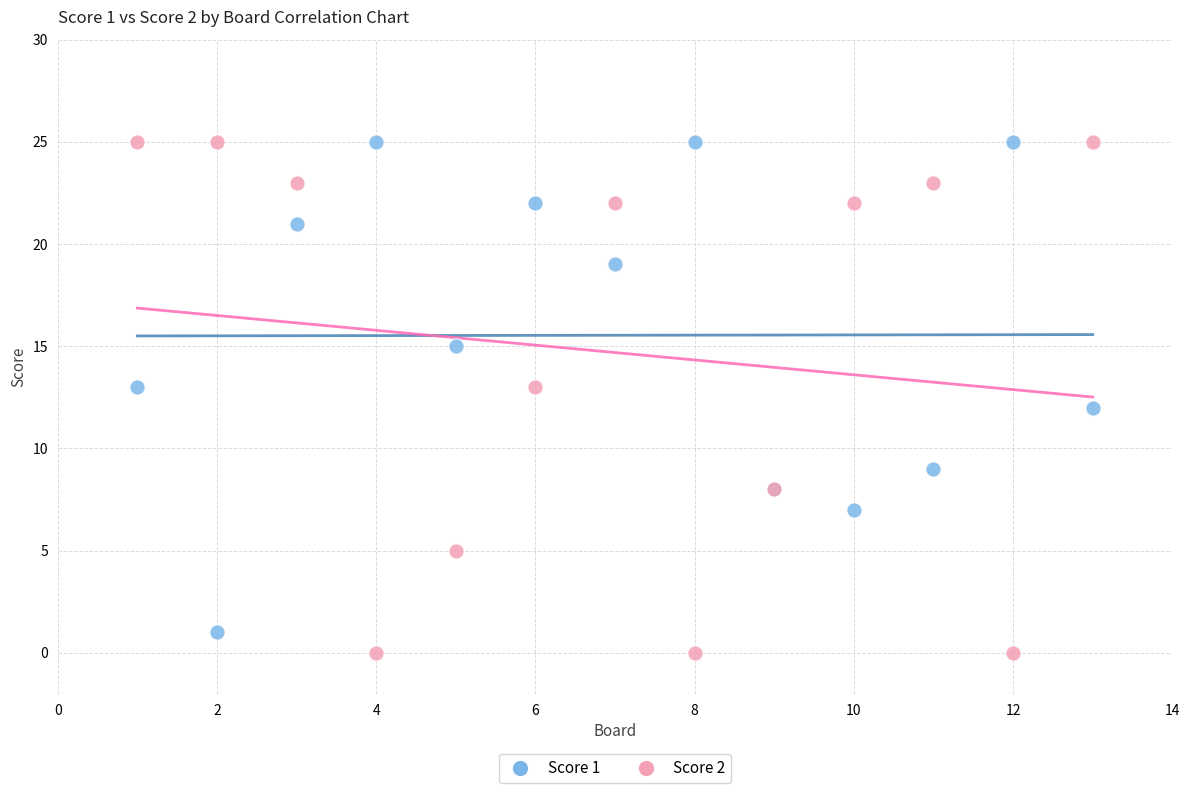

What are all the series names shown in the legend?

Score 1, Score 2